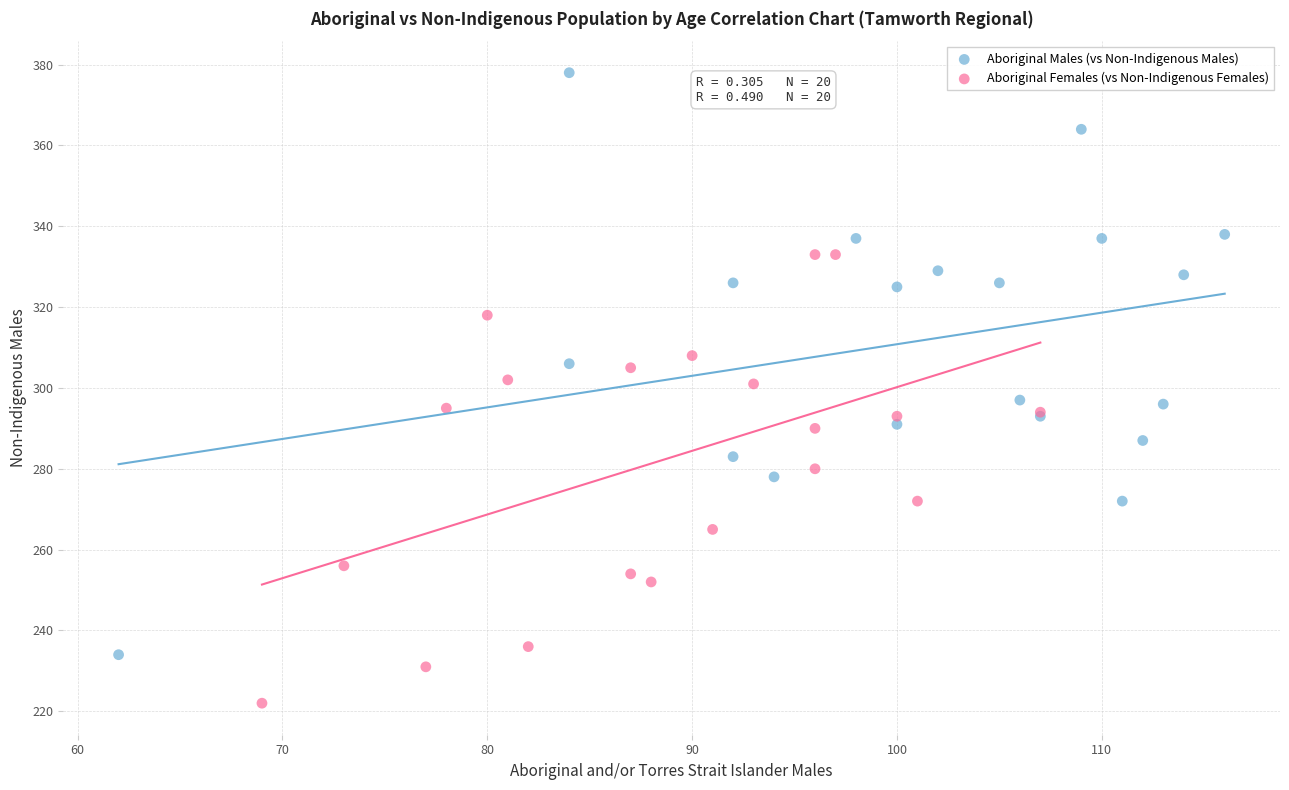

Which series has the widest spread of Y values?

Aboriginal Males (vs Non-Indigenous Males)